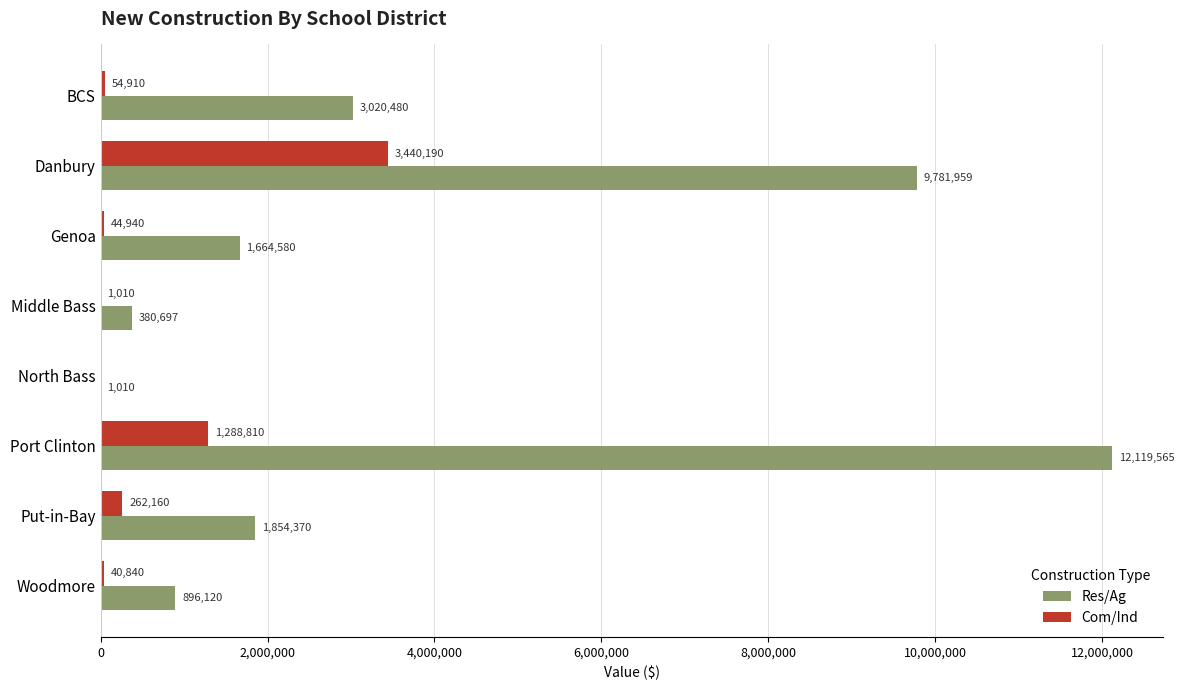

What is the sum of all Res/Ag values?

29718781